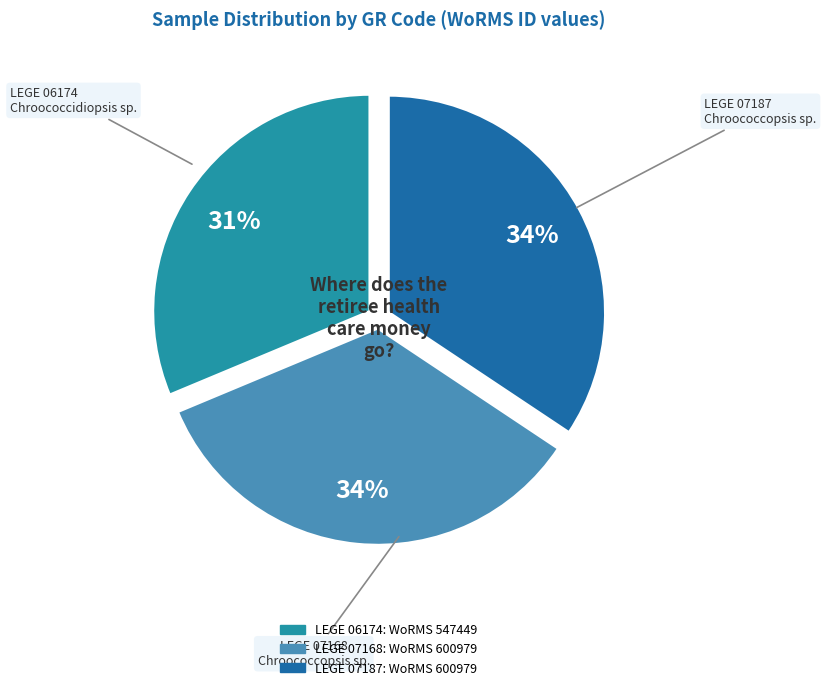

To the nearest percent, what is the difference between the largest and smallest slice percentages?

3%